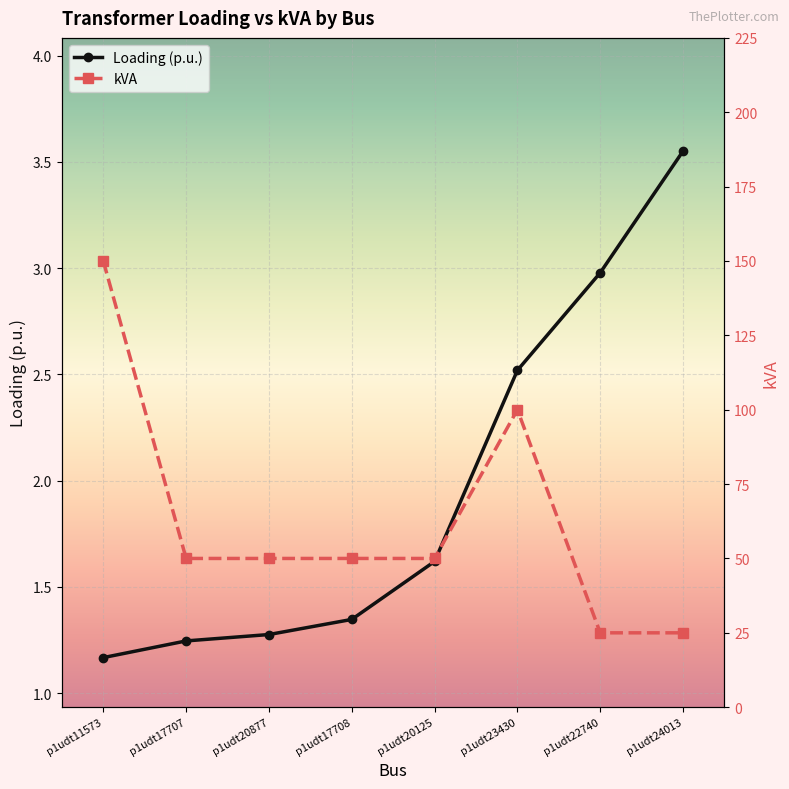

Where is kVA nearest to the value 87?

p1udt23430